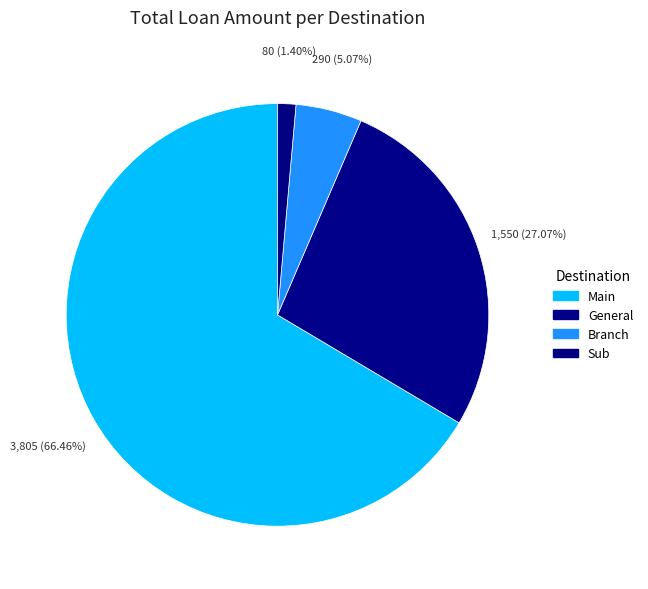

Rank the categories by value from highest to lowest.

Main, General, Branch, Sub